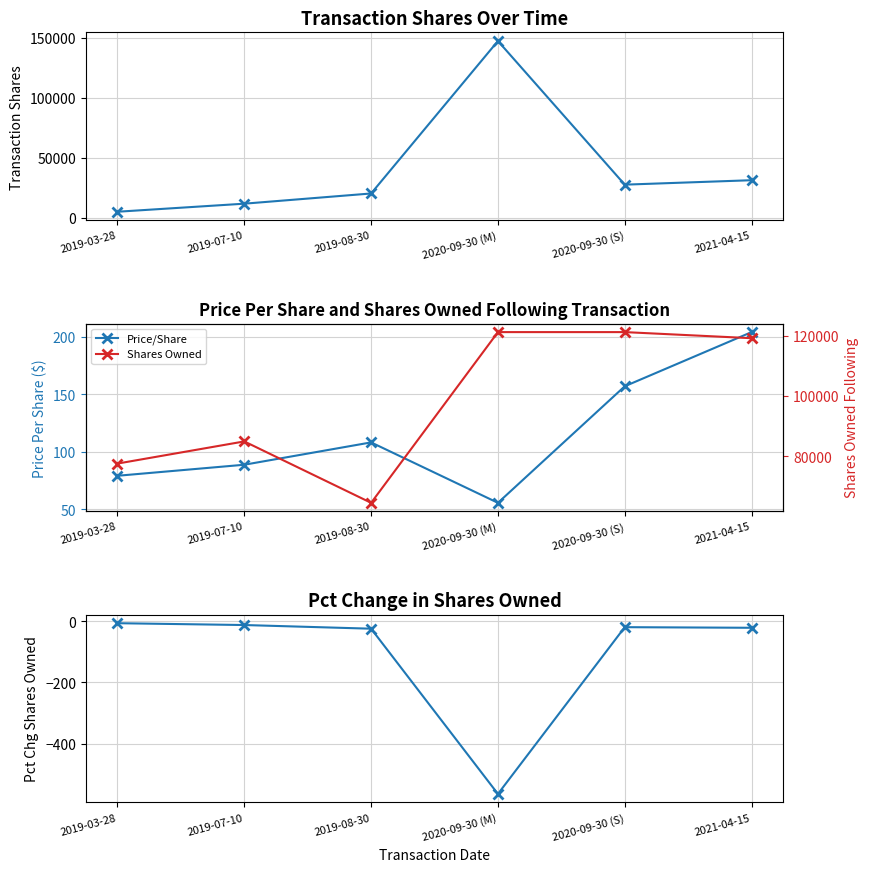

How many interior local valleys does the sharesOwnedFollowingTransaction series have?

1